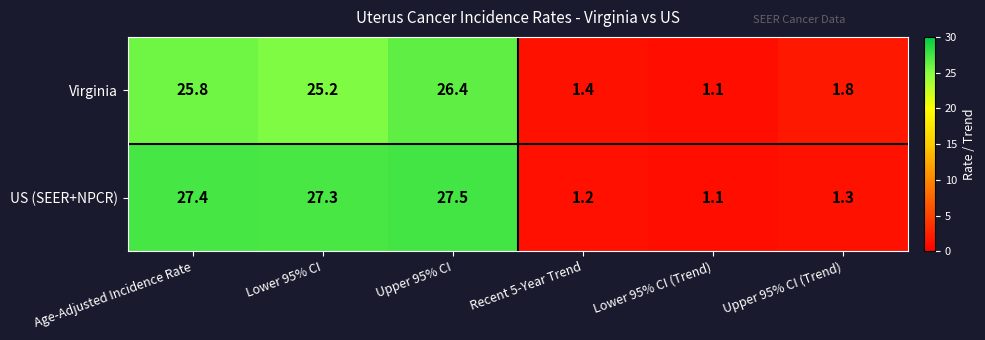

List the series in order of their overall mean, lowest first.

Virginia, US (SEER+NPCR)